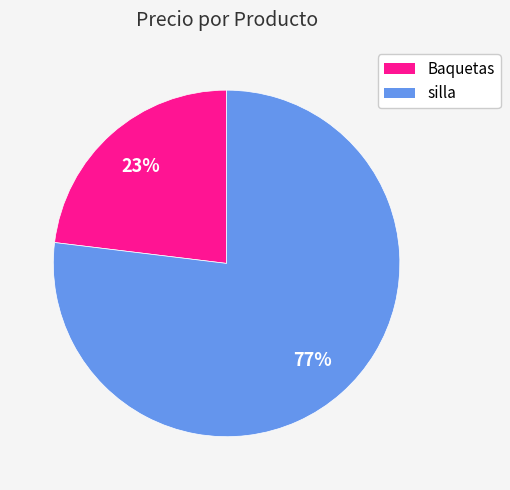

To the nearest percent, what percentage of the pie is Baquetas?

23%